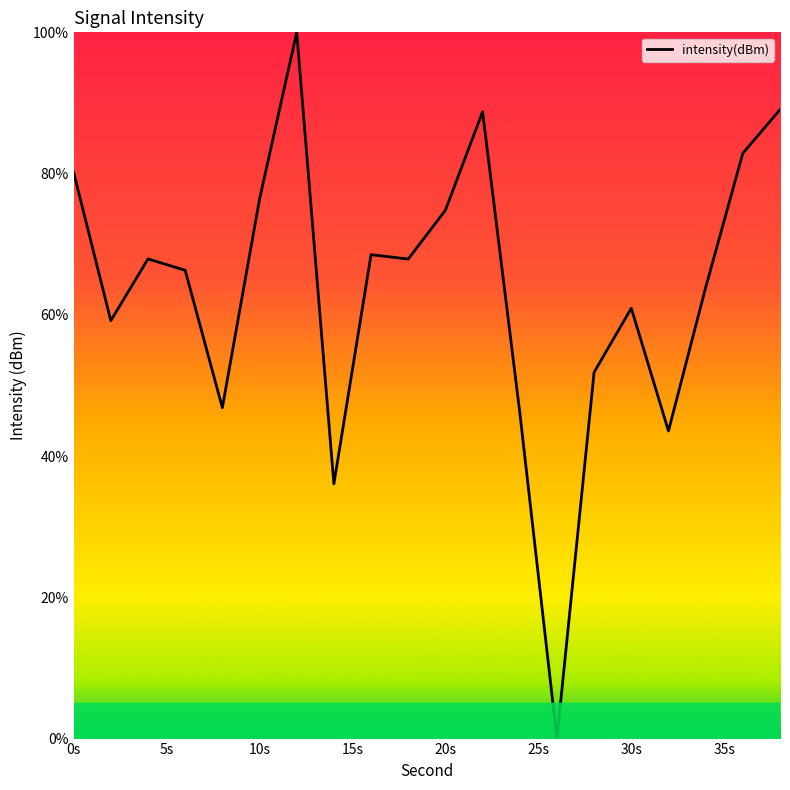

What is the maximum value shown in the chart?

100.0